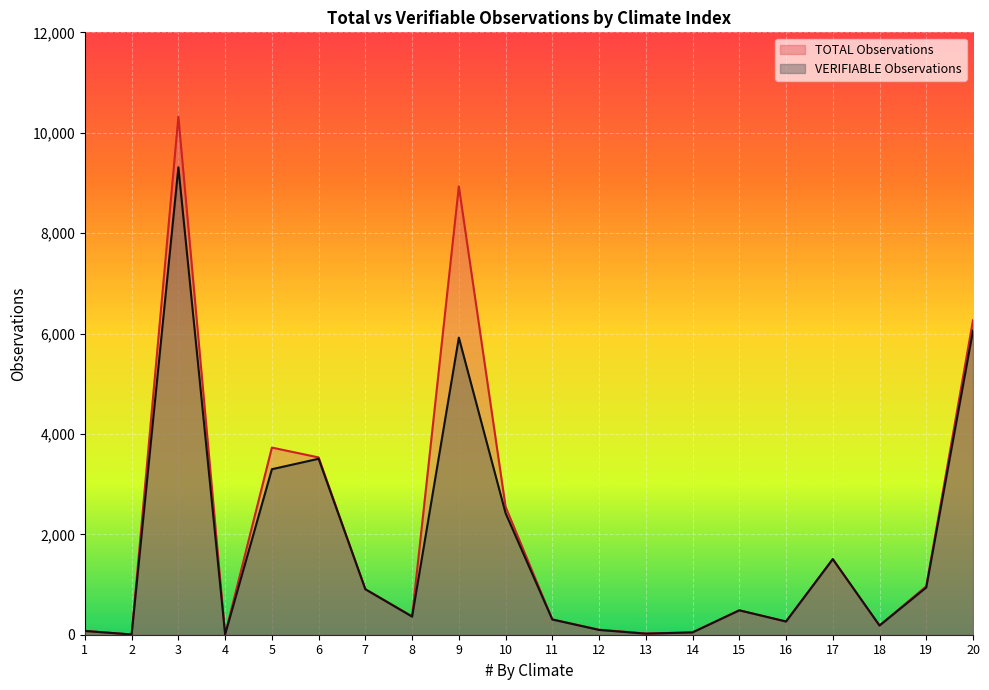

What is the average value of the VERIFIABLE Observations series?

1785